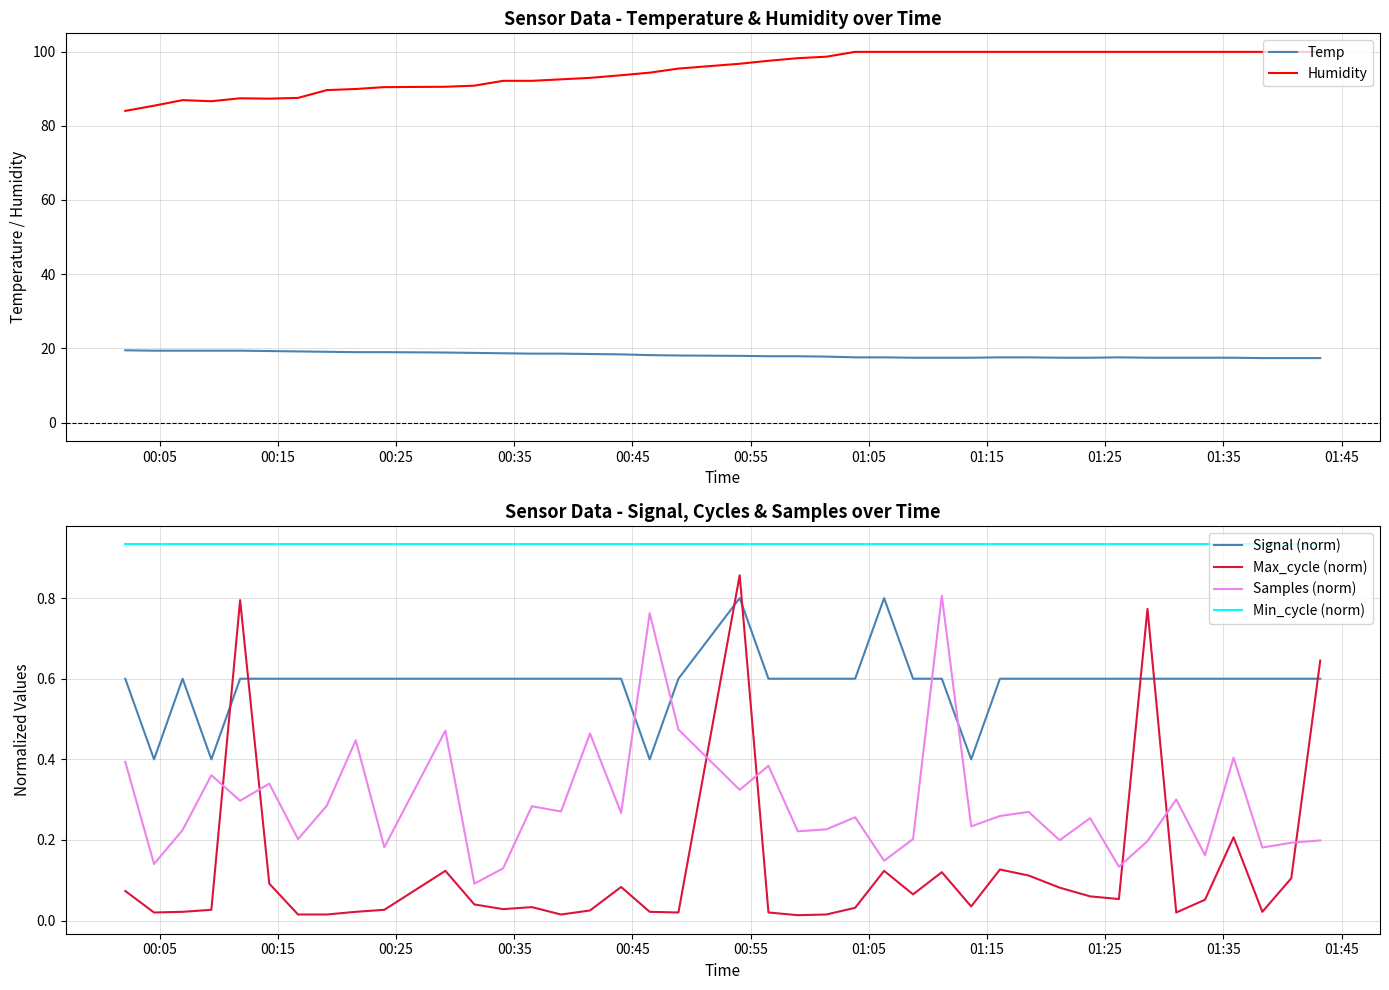

Count the number of data series in this chart.

6